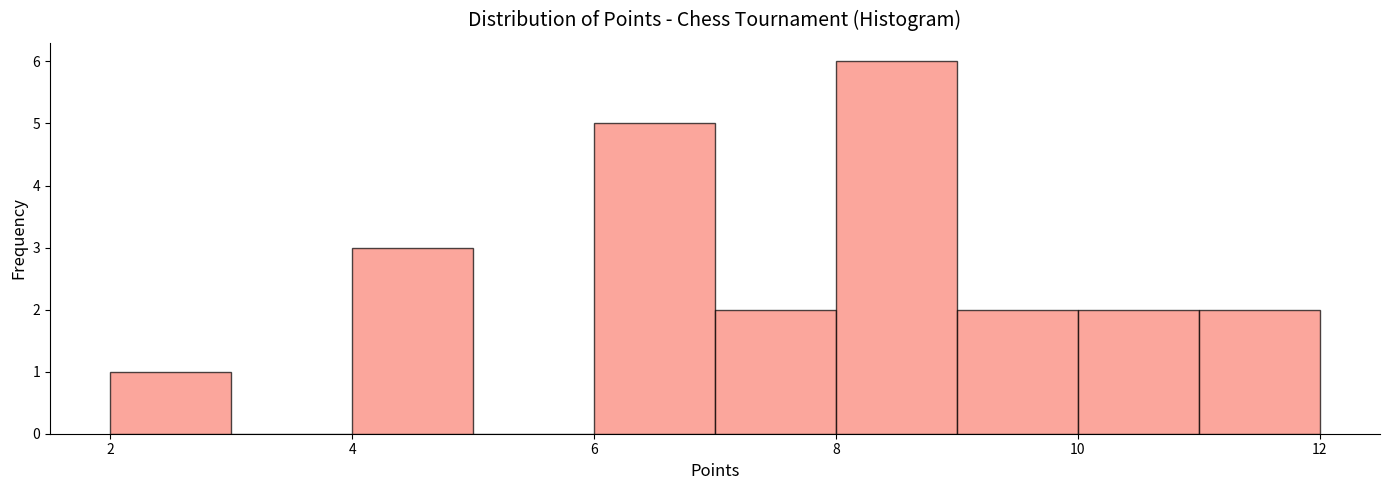

Which range on the x-axis has the tallest bar?

8 to 9